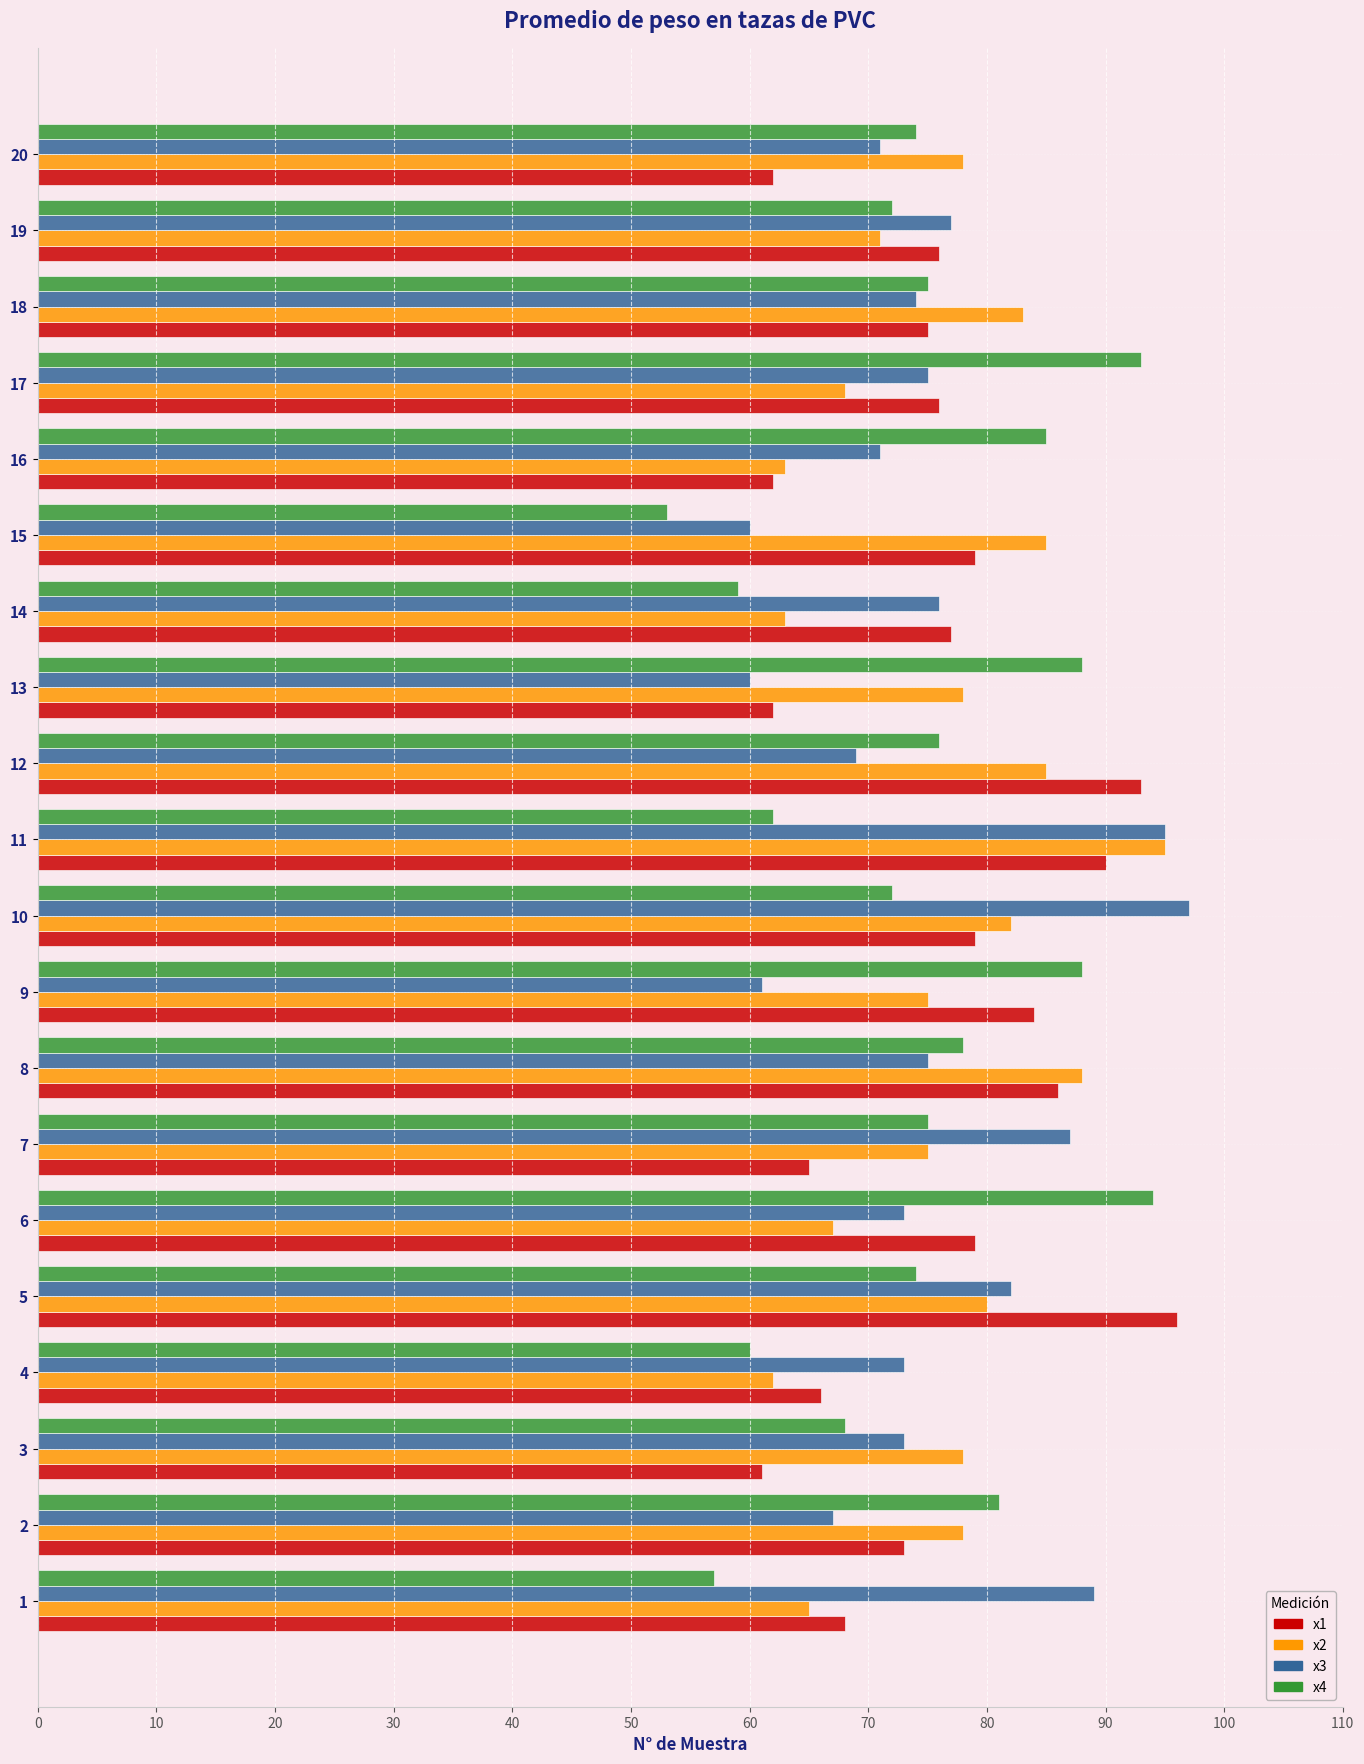

True or false: x2 has a value of 62 at 4.

True